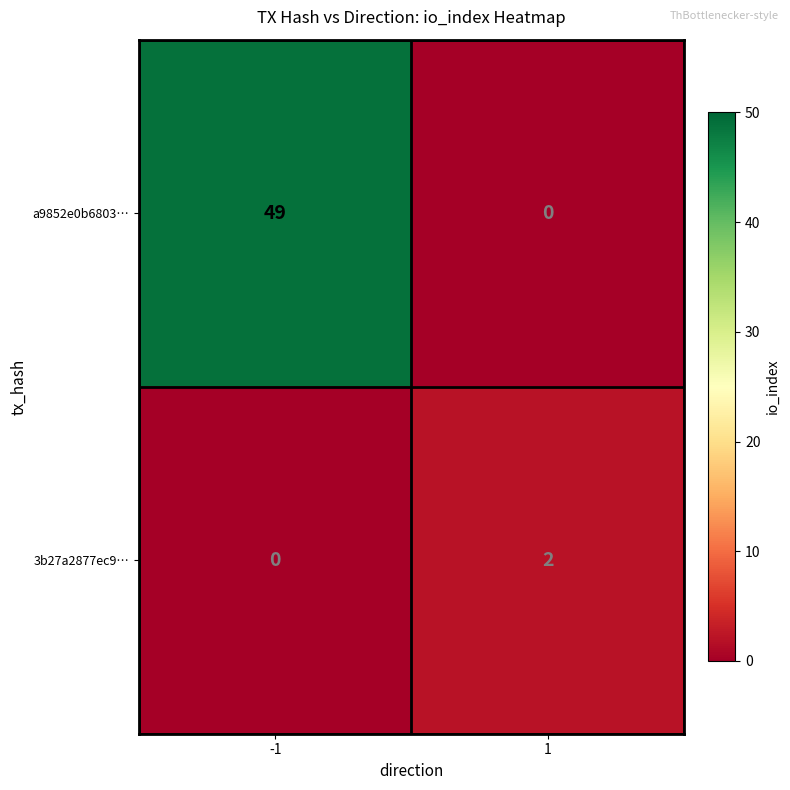

What is the difference between the a9852e0b6803… values at -1 and 1?

49